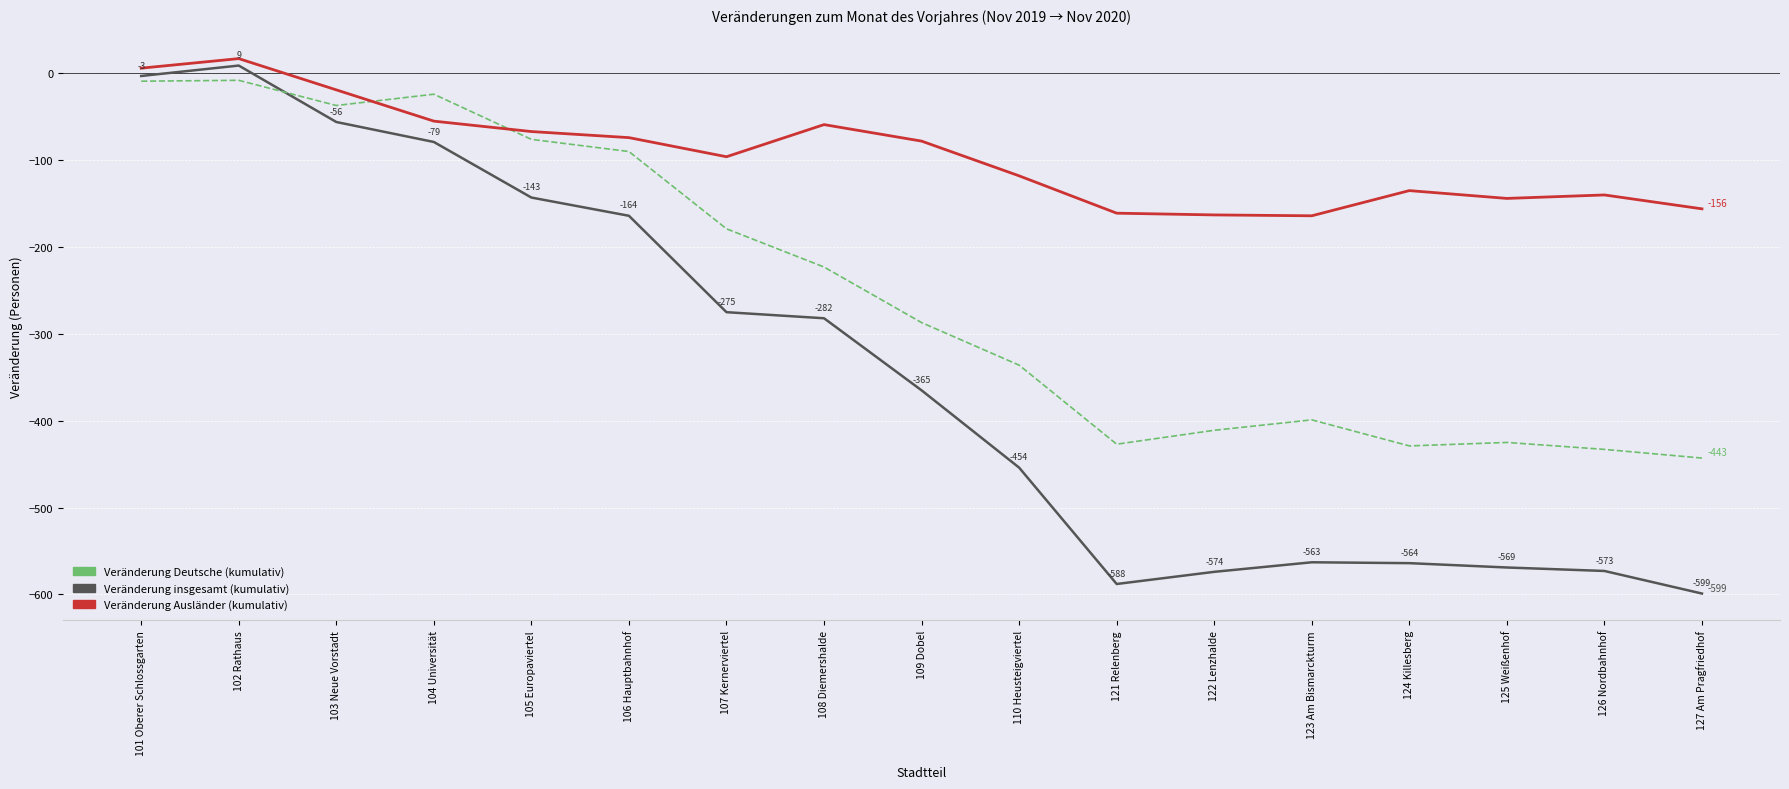

What is the difference between the highest and lowest values at 106 Hauptbahnhof?

90